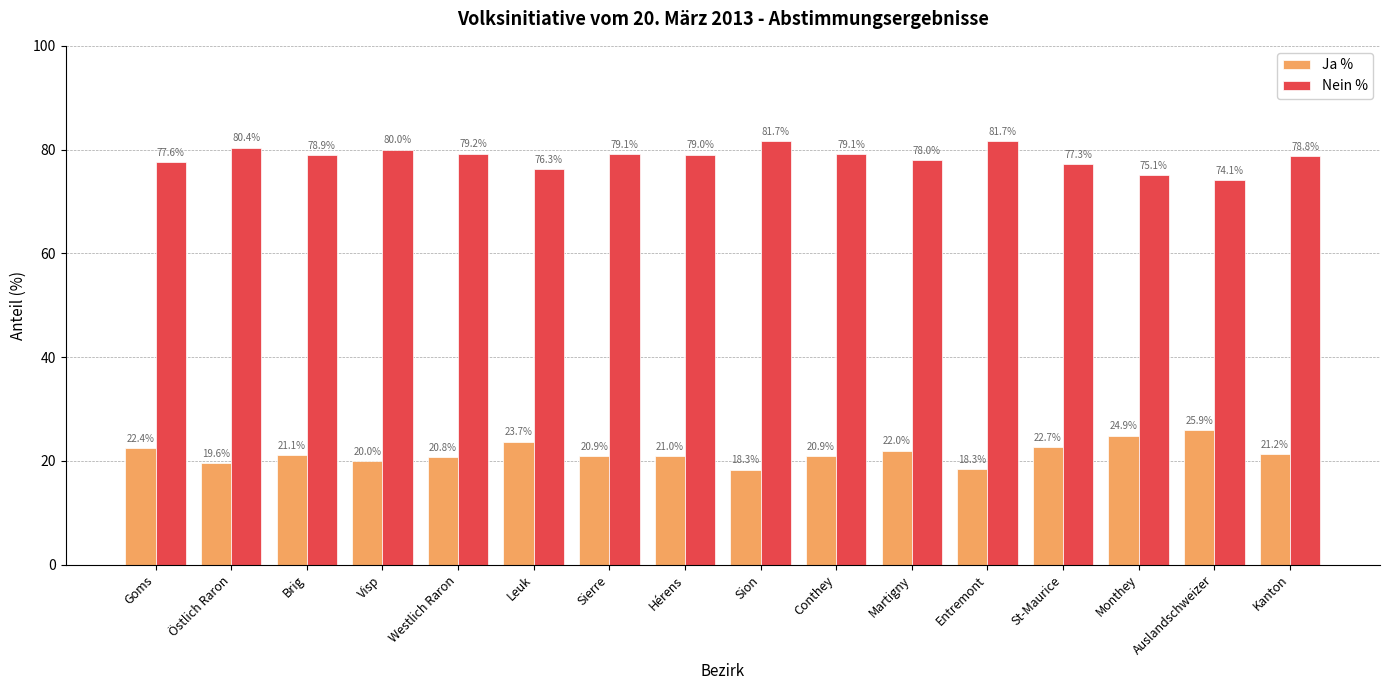

How many values in the Ja % series are below 21?

8